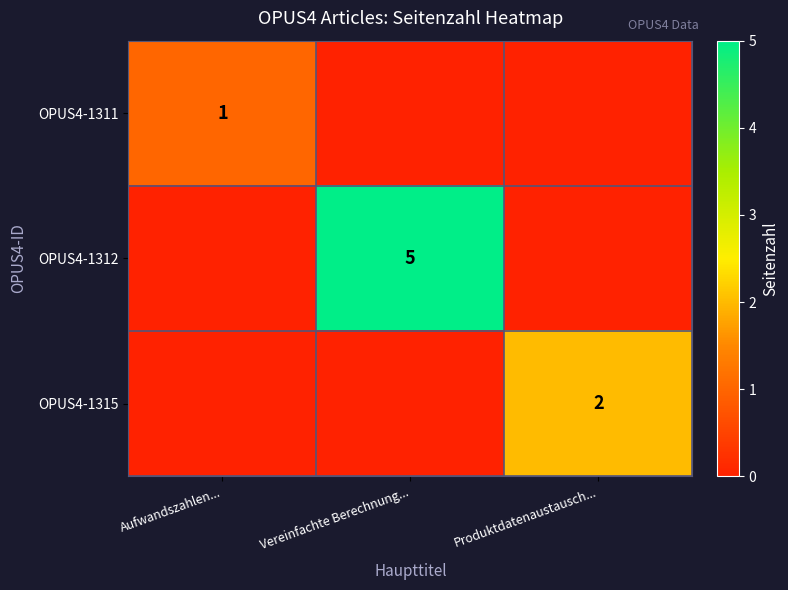

What is the maximum value shown in the chart?

5